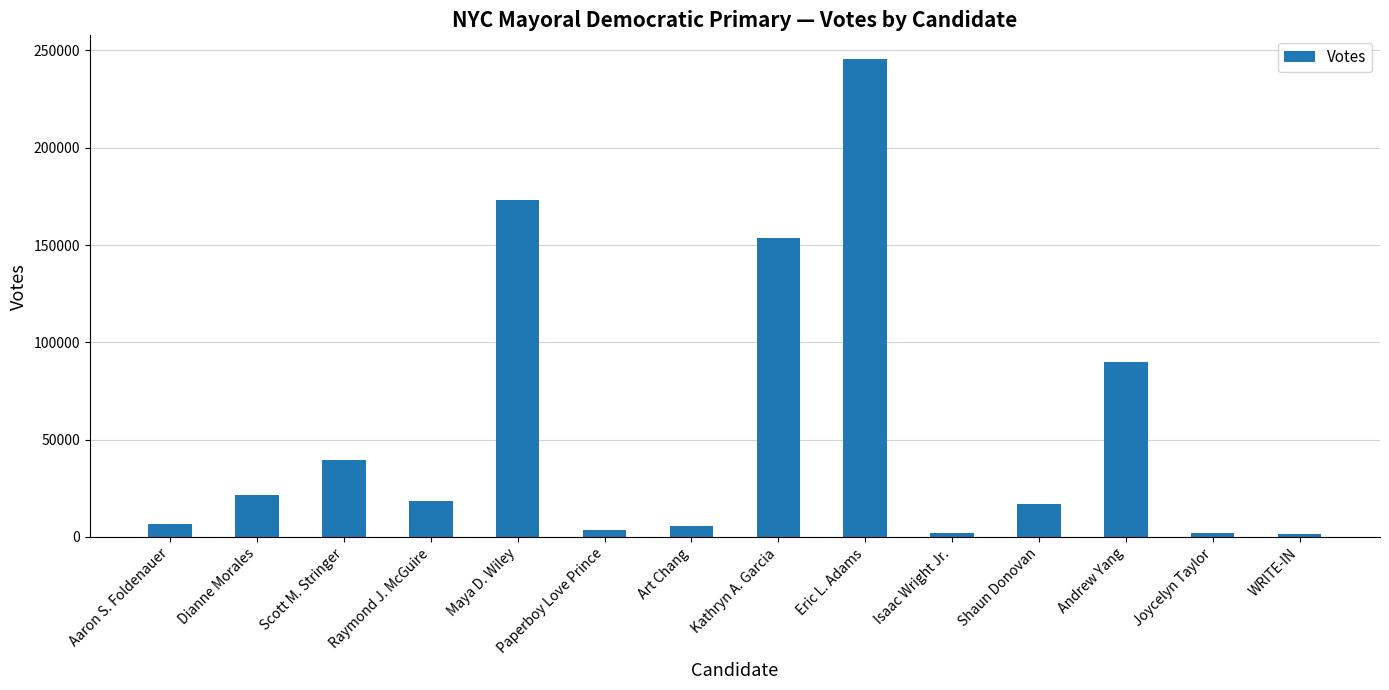

What is the label of the 7th bar from the right?

Kathryn A. Garcia